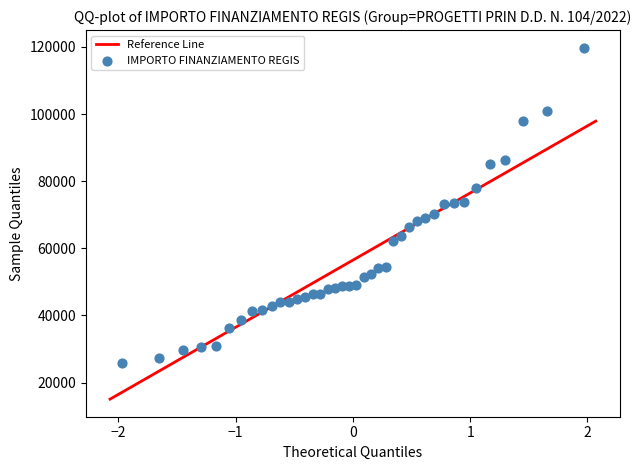

What is the range of X values (max minus min)?

3.9